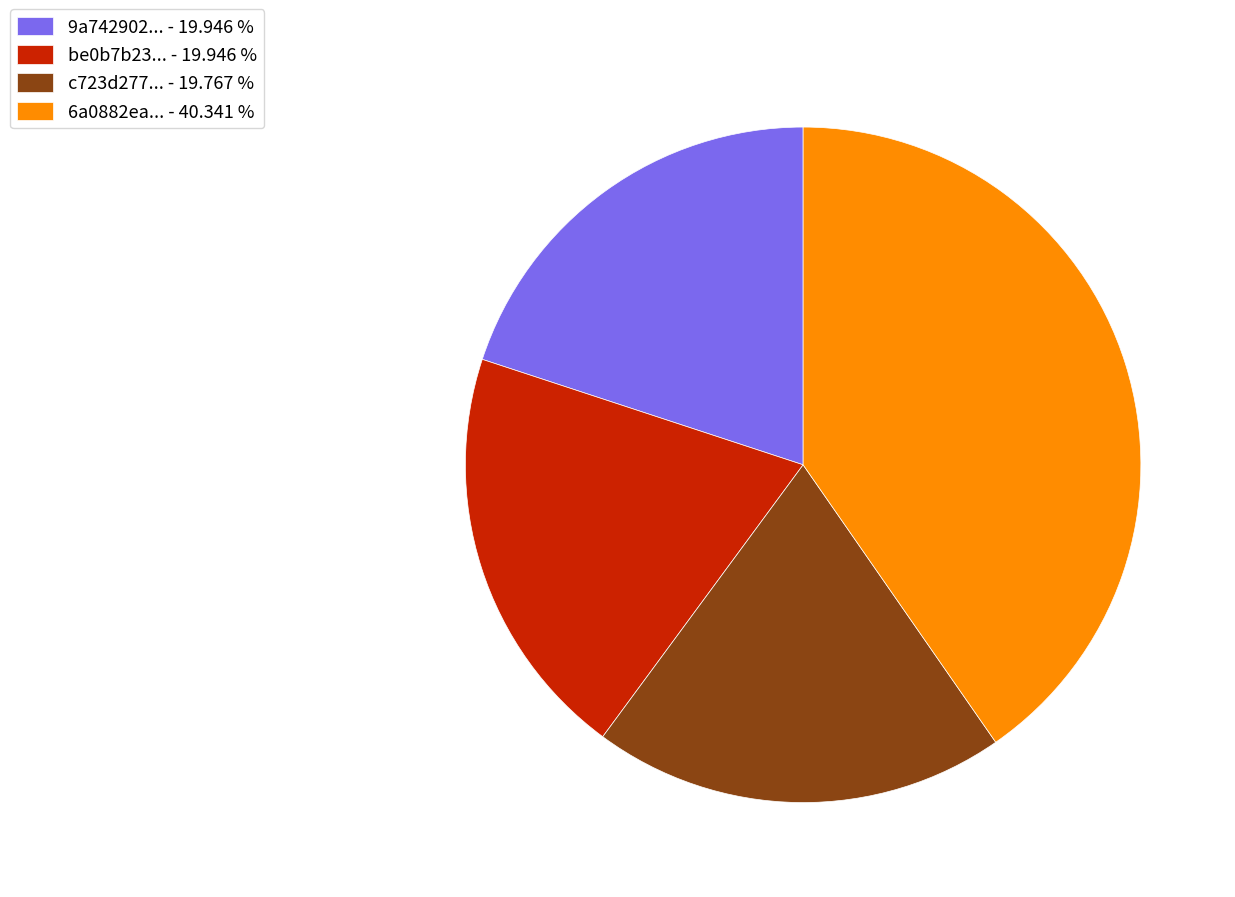

Is there a majority slice in this chart?

No